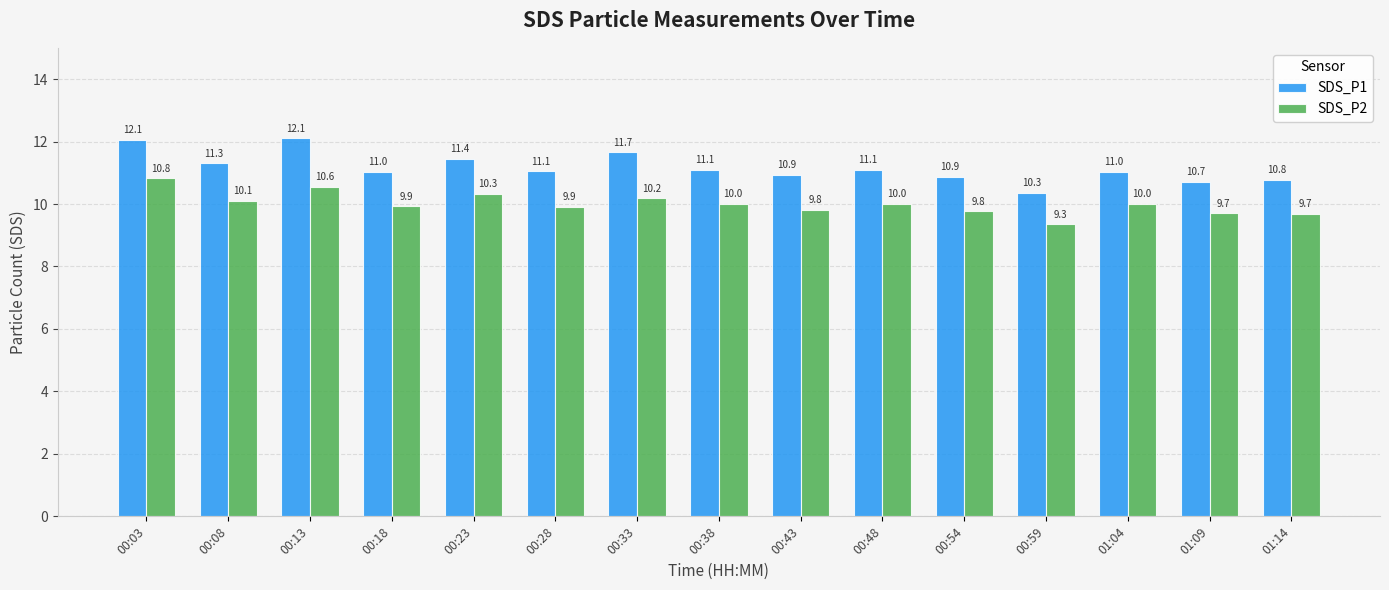

How many groups of bars are there?

15